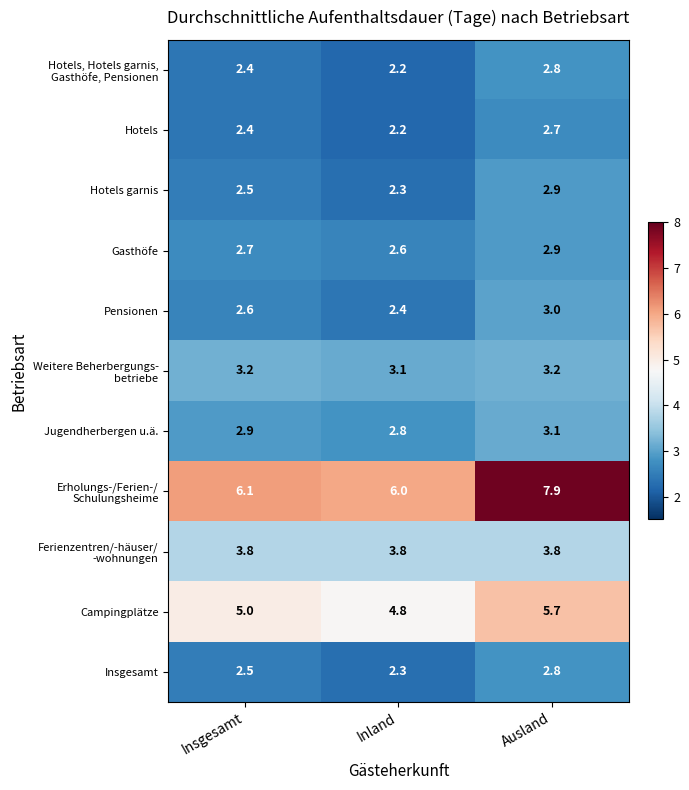

What is the smallest value displayed?

2.2